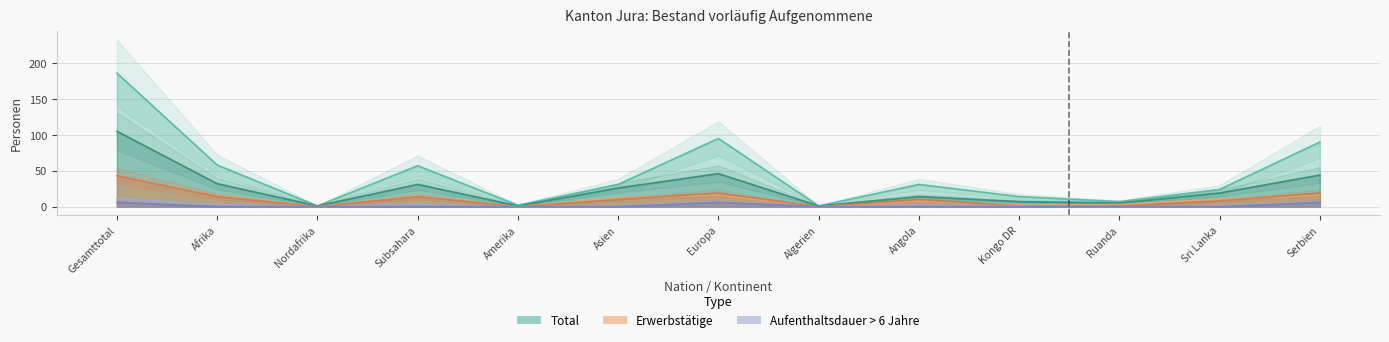

Which label corresponds to the smallest value in the chart?

Nordafrika